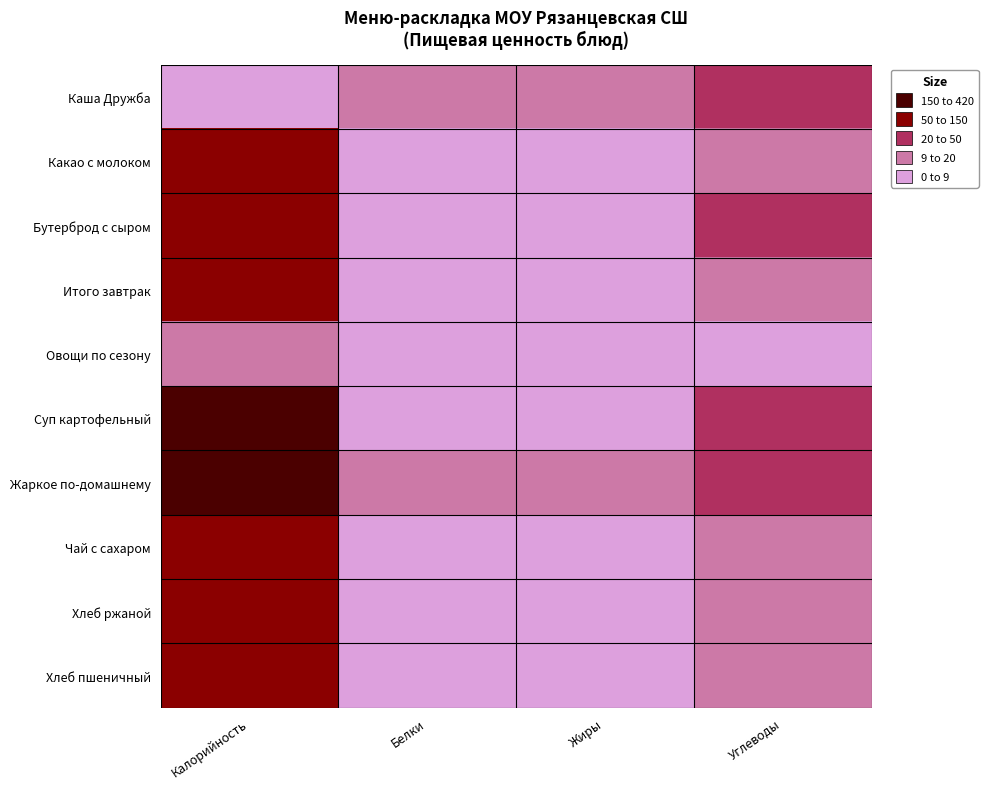

Reading left to right, extract all data points from this chart.

Каша Дружба: Калорийность=4.5	Белки=9.4	Жиры=9.8	Углеводы=47.5
Какао с молоком: Калорийность=56.1	Белки=0.2	Жиры=0.0	Углеводы=15.0
Бутерброд с сыром: Калорийность=147.7	Белки=3.8	Жиры=3.9	Углеводы=25.8
Итого завтрак: Калорийность=52.4	Белки=1.6	Жиры=0.2	Углеводы=10.3
Овощи по сезону: Калорийность=10.6	Белки=0.4	Жиры=0.1	Углеводы=1.5
Суп картофельный: Калорийность=195.9	Белки=9.0	Жиры=7.8	Углеводы=24.0
Жаркое по-домашнему: Калорийность=417.0	Белки=19.5	Жиры=20.0	Углеводы=42.2
Чай с сахаром: Калорийность=56.1	Белки=0.2	Жиры=0.0	Углеводы=15.0
Хлеб ржаной: Калорийность=92.0	Белки=2.6	Жиры=0.4	Углеводы=19.8
Хлеб пшеничный: Калорийность=52.4	Белки=1.6	Жиры=0.2	Углеводы=10.3